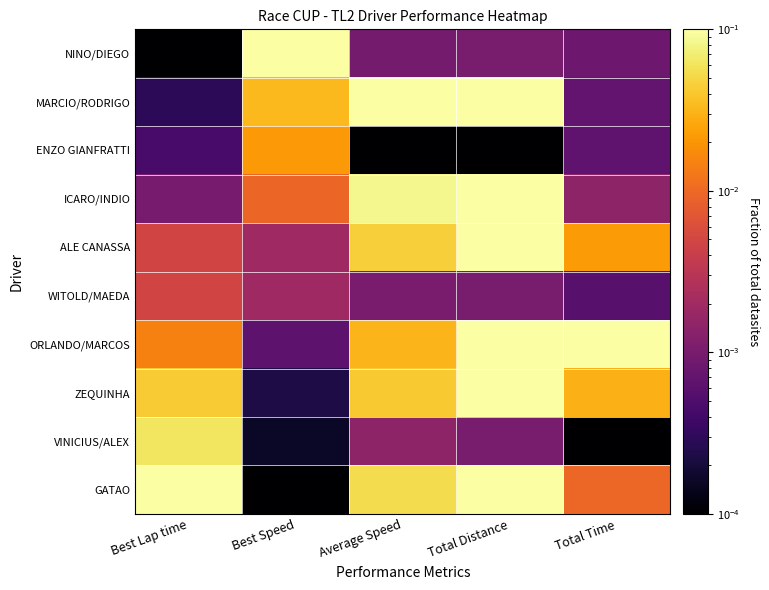

Which series has the largest total across all categories?

GATAO